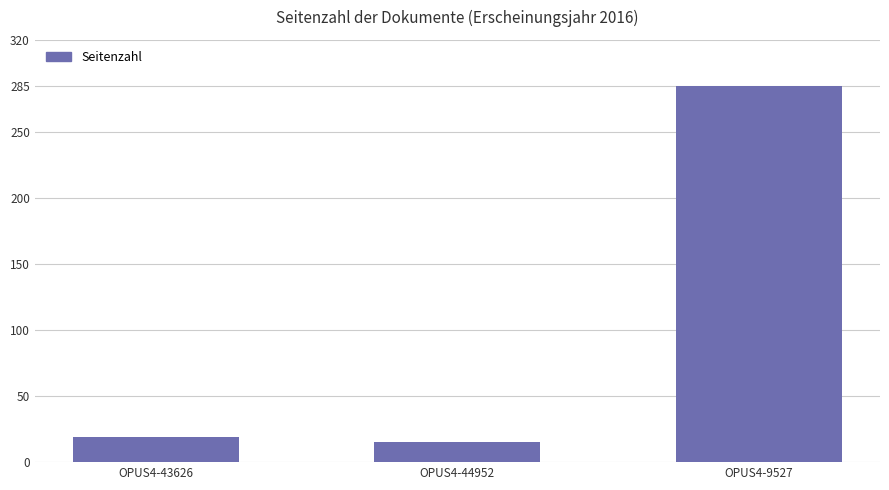

What is the label of the 2nd bar from the left?

OPUS4-44952